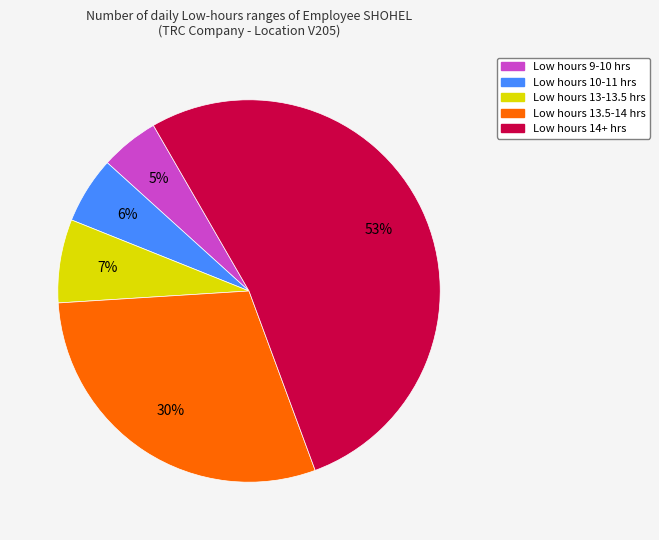

To the nearest percent, what is the difference between the largest and smallest slice percentages?

48%